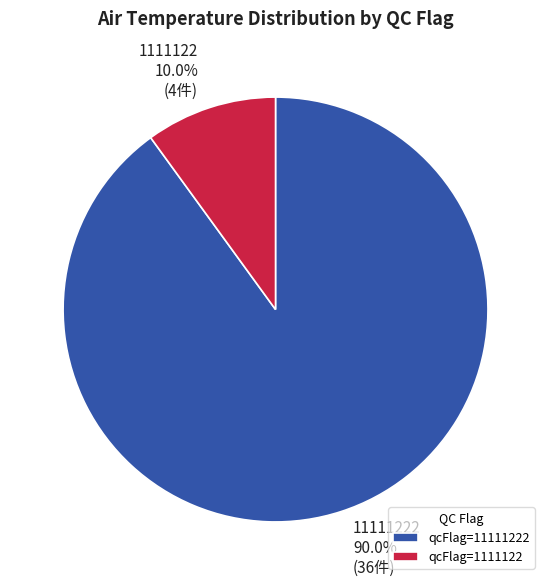

Is there any slice that represents more than half of the pie?

Yes